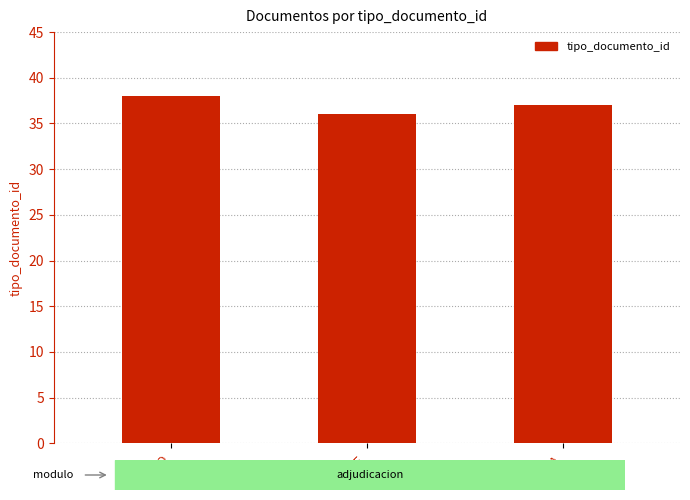

Rank the categories by value from lowest to highest.

IE, RA, CCO